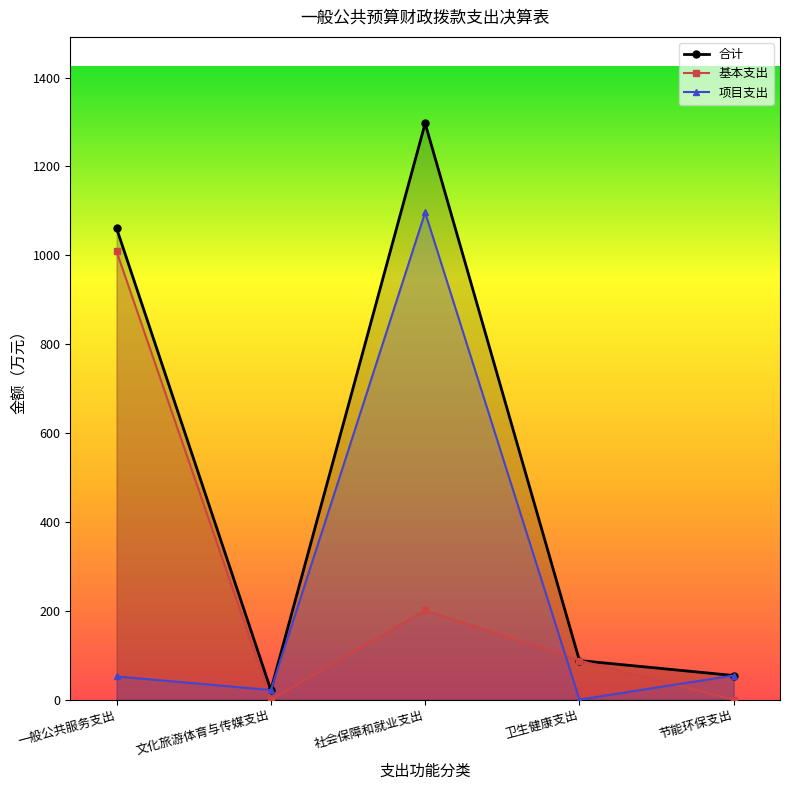

True or false: 基本支出 has more than 2 points higher than both neighbors.

False